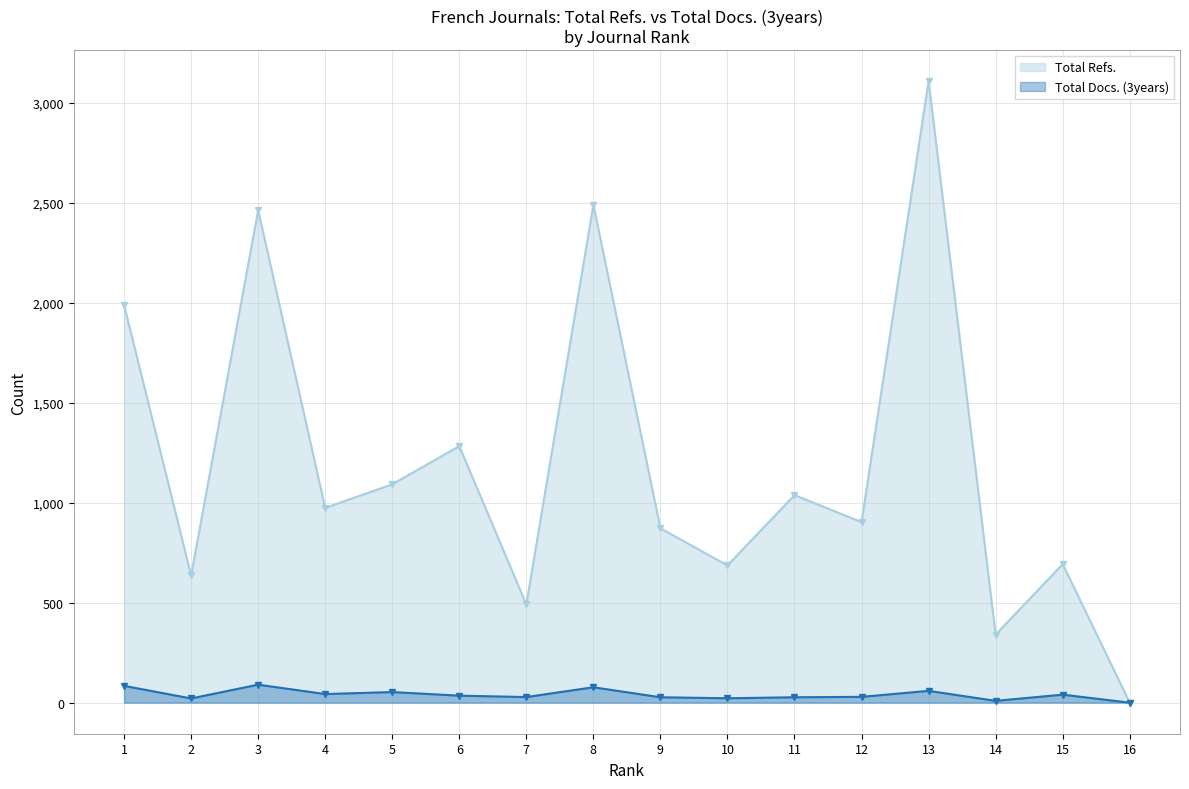

At which label is Total Refs. closest to 1554?

6